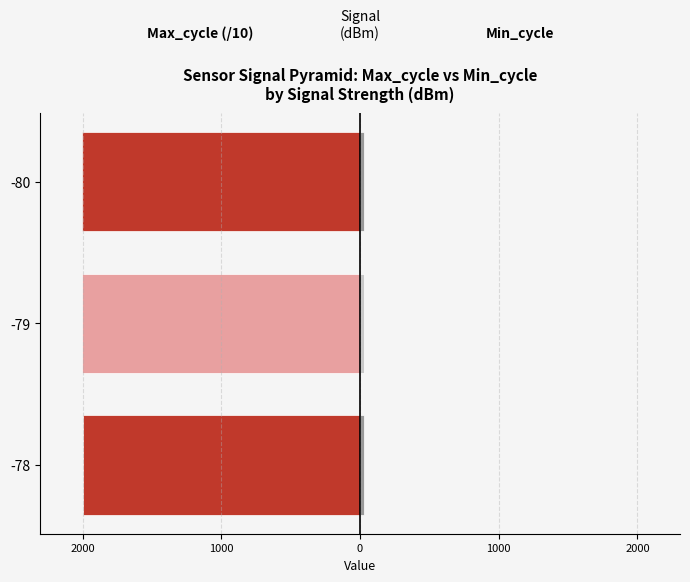

What is the sum of all Min_cycle values?

2.1